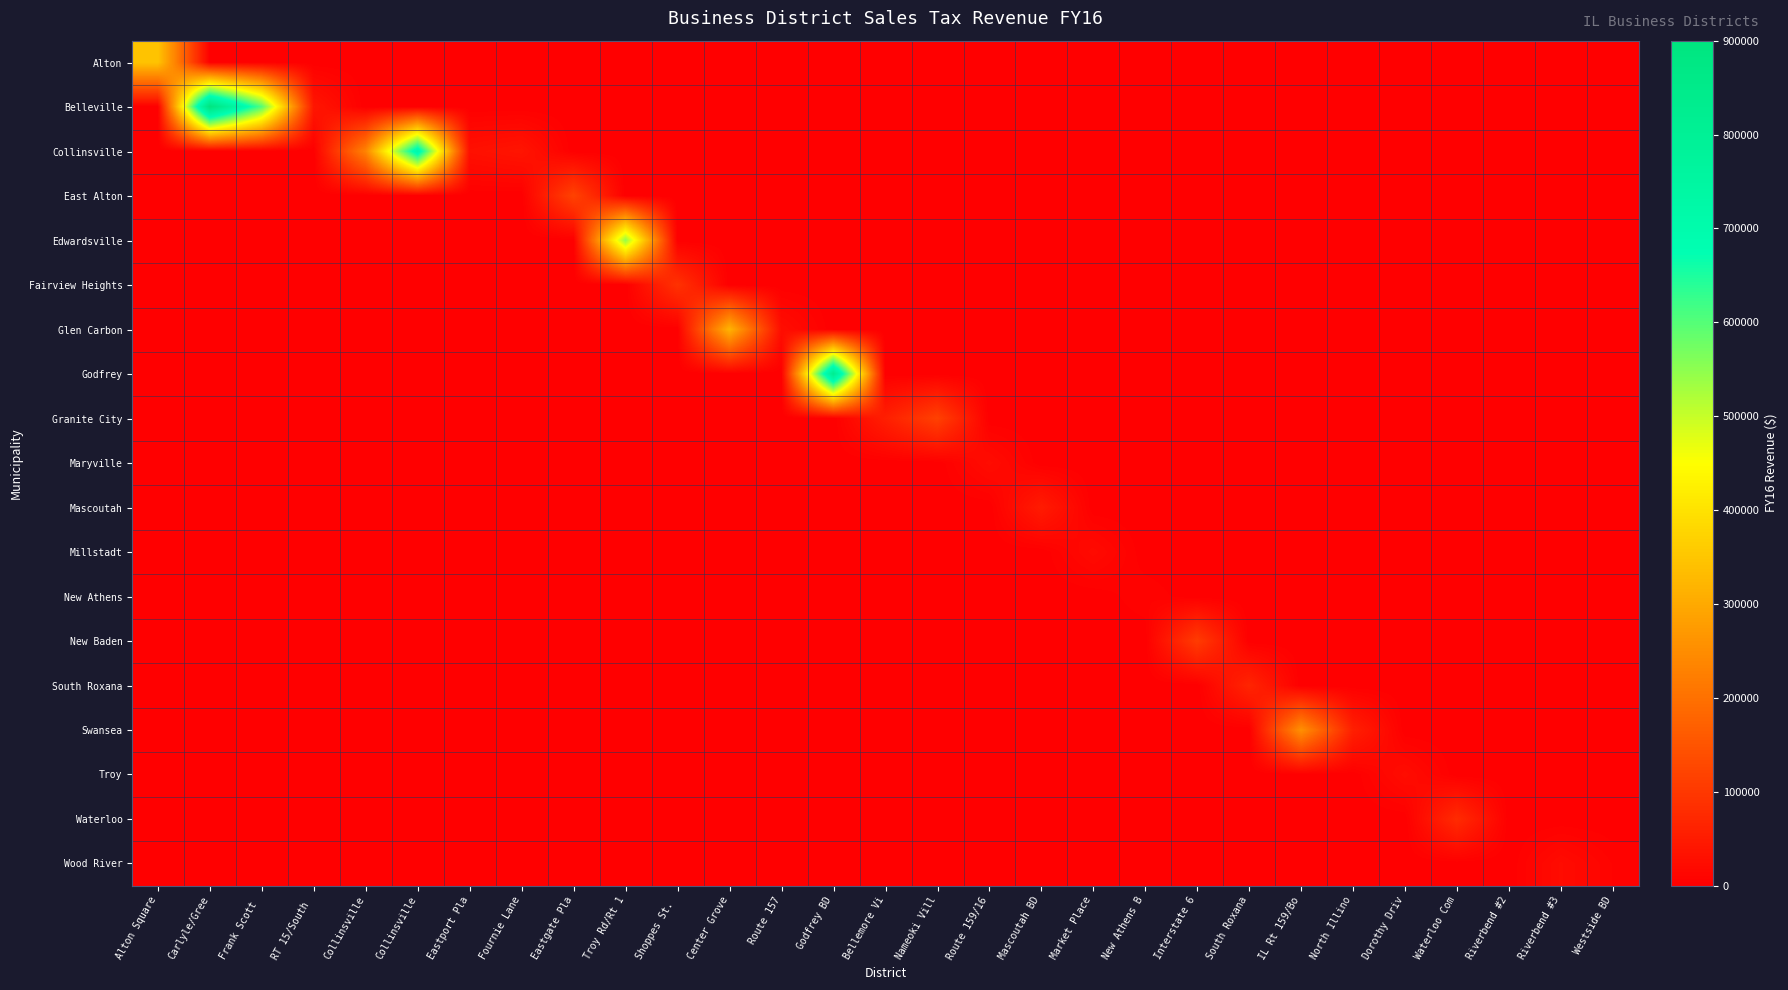

Which has a higher value, North Illino or Eastgate Pla?

North Illino